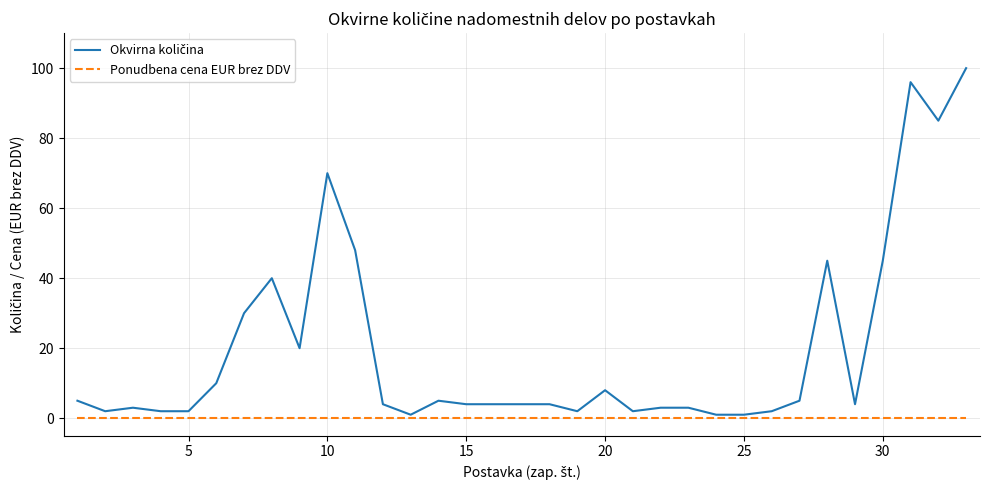

What is the greatest value displayed?

100